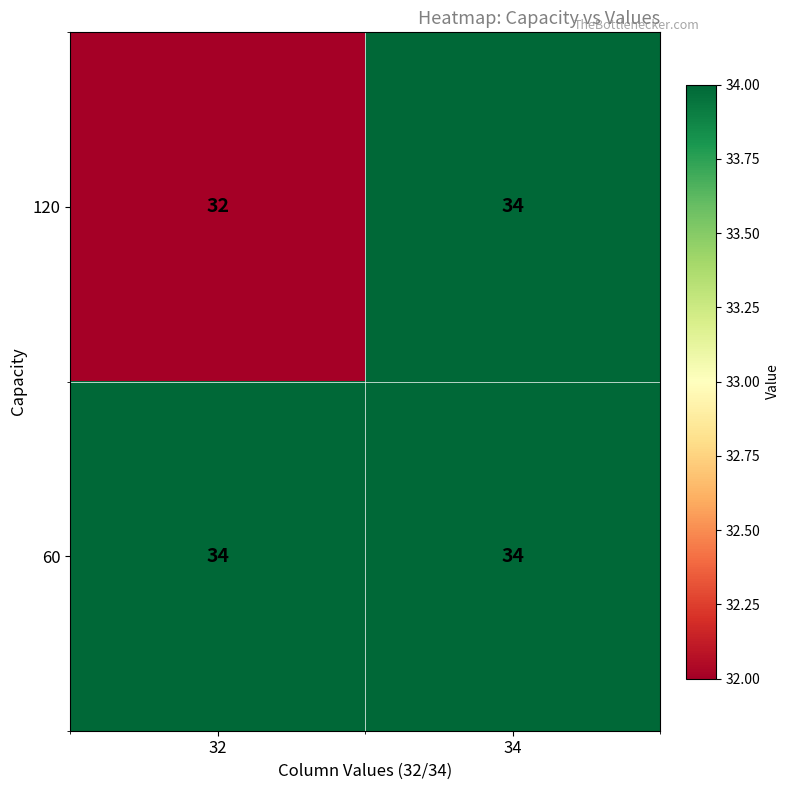

Is it true that 120 equals 20 at 34?

False